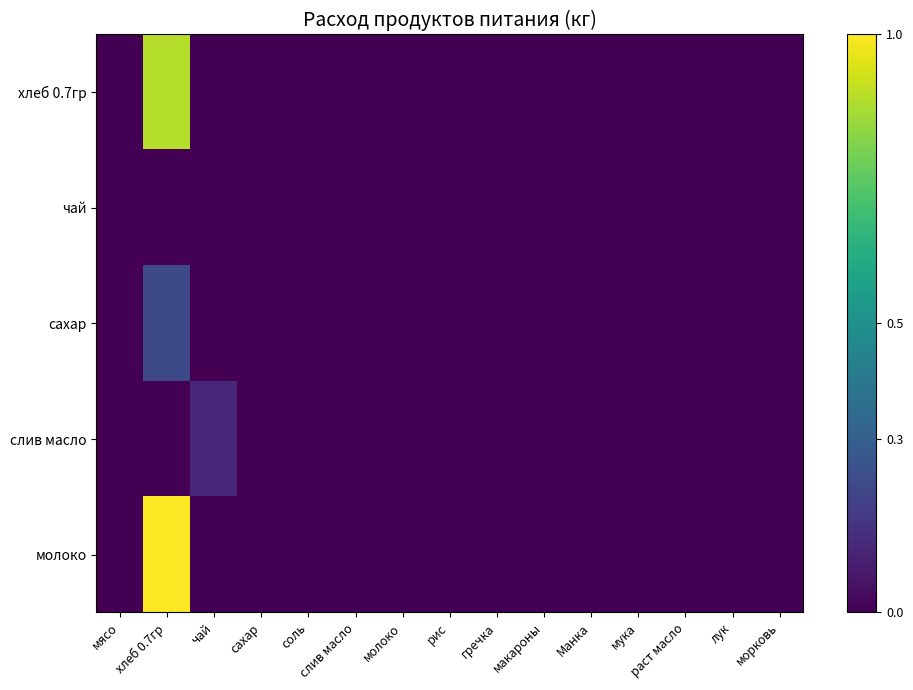

Which series has the widest spread of values?

молоко